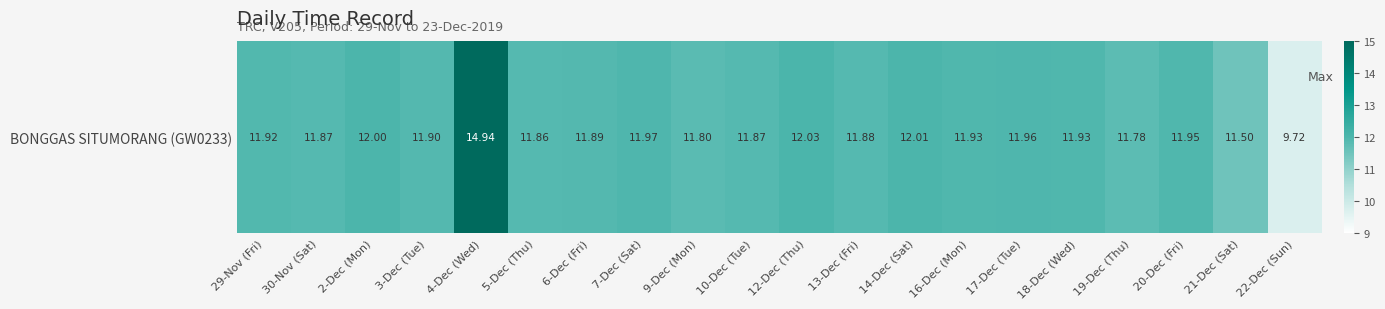

Is it true that the value at 29-Nov (Fri) is 11.9?

True